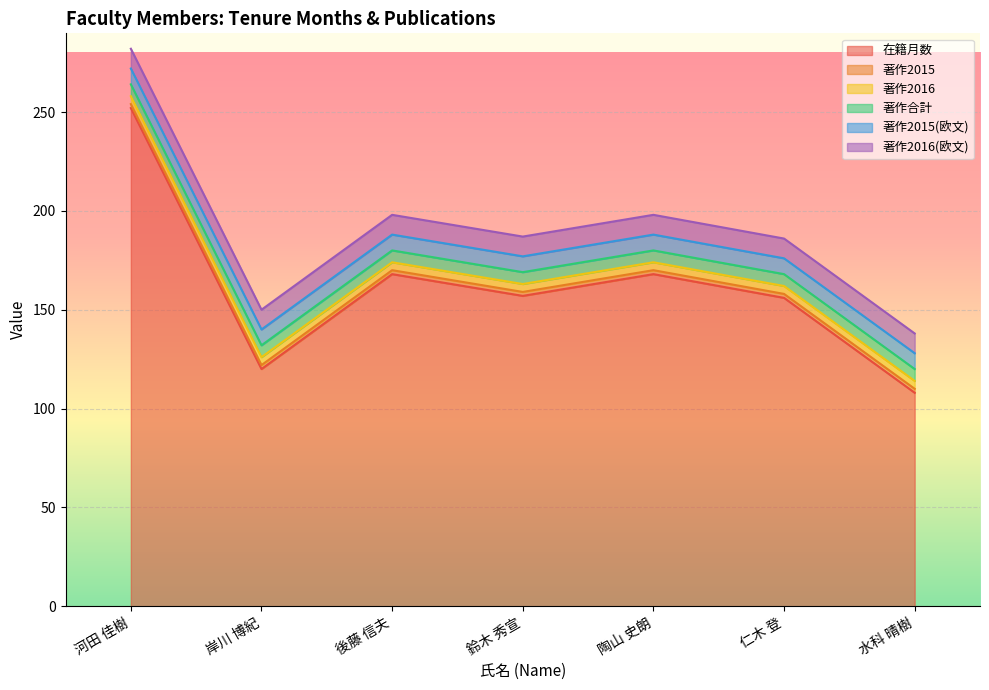

What is the highest value of the 在籍月数 series?

252